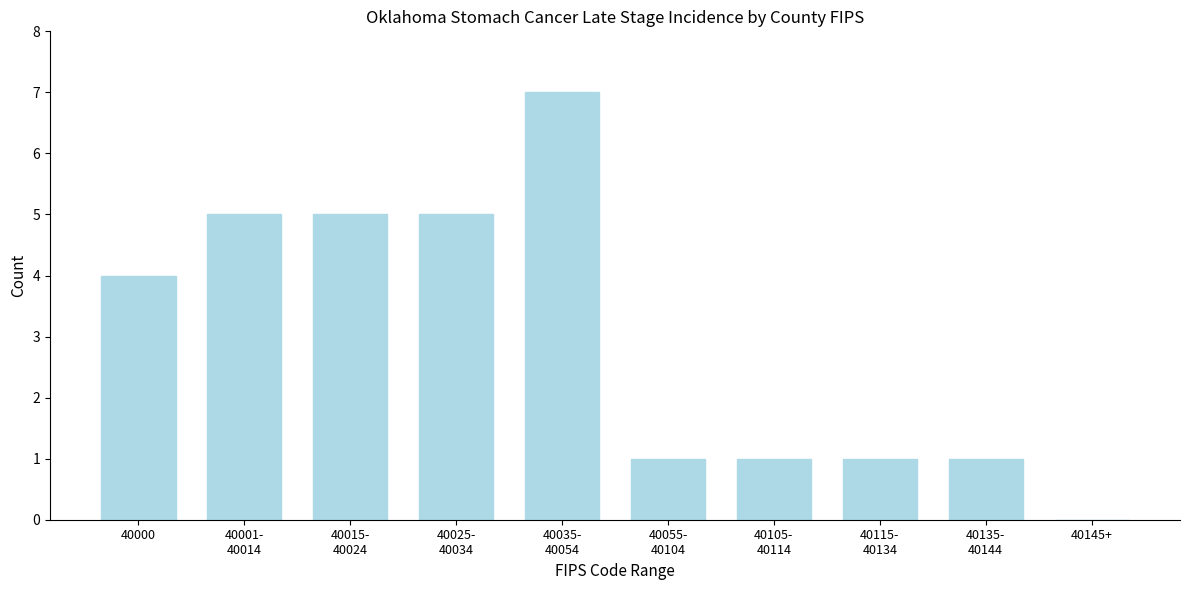

What is the greatest value displayed?

7